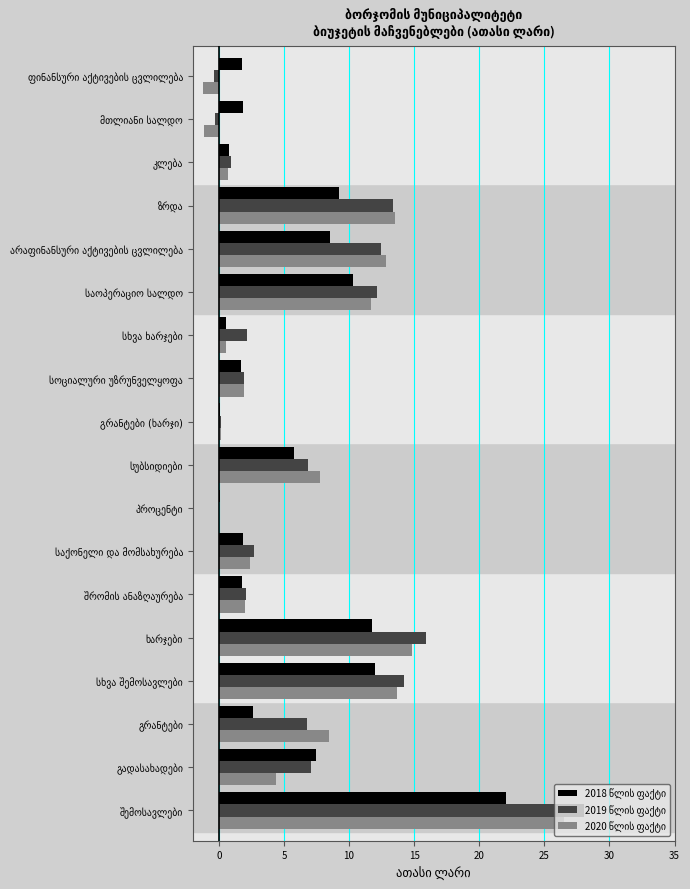

What is the maximum value shown in the chart?

28.0